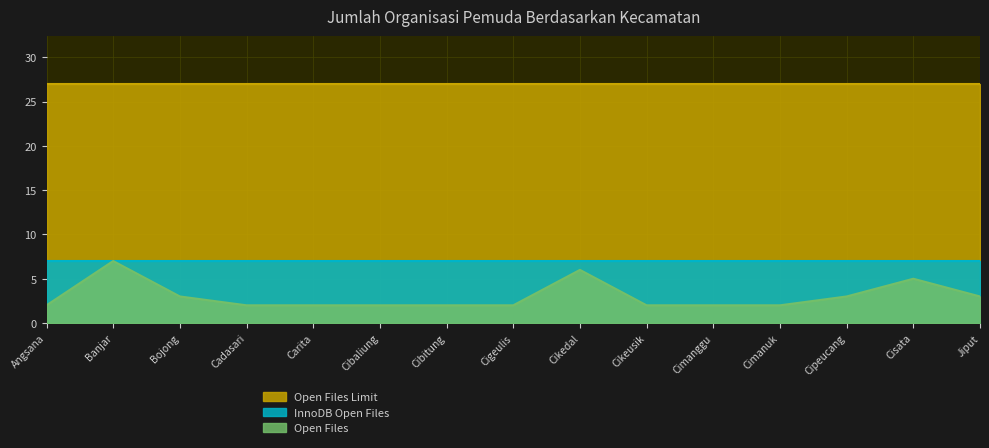

What is the sum of all Open Files values?

45